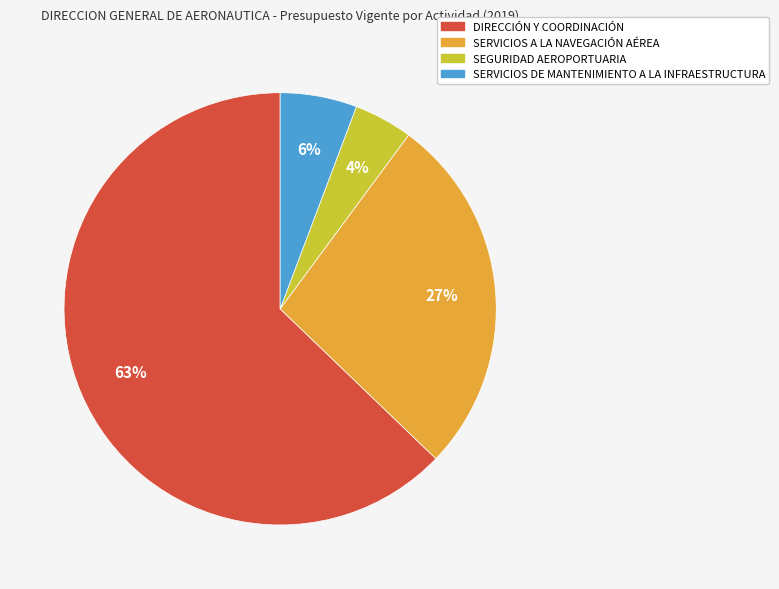

Between SERVICIOS DE MANTENIMIENTO A LA INFRAESTRUCTURA and DIRECCIÓN Y COORDINACIÓN, which is larger?

DIRECCIÓN Y COORDINACIÓN